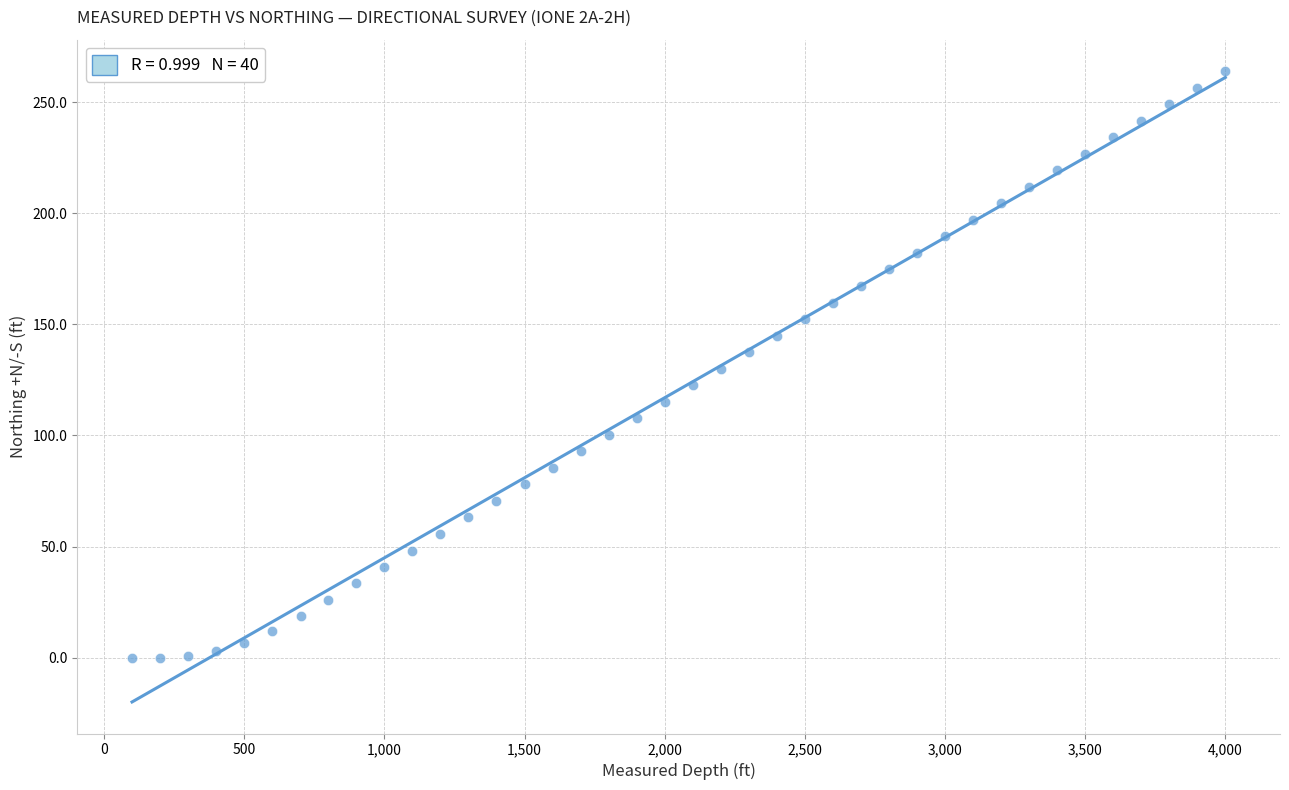

What is the range of Y values (max minus min)?

263.9